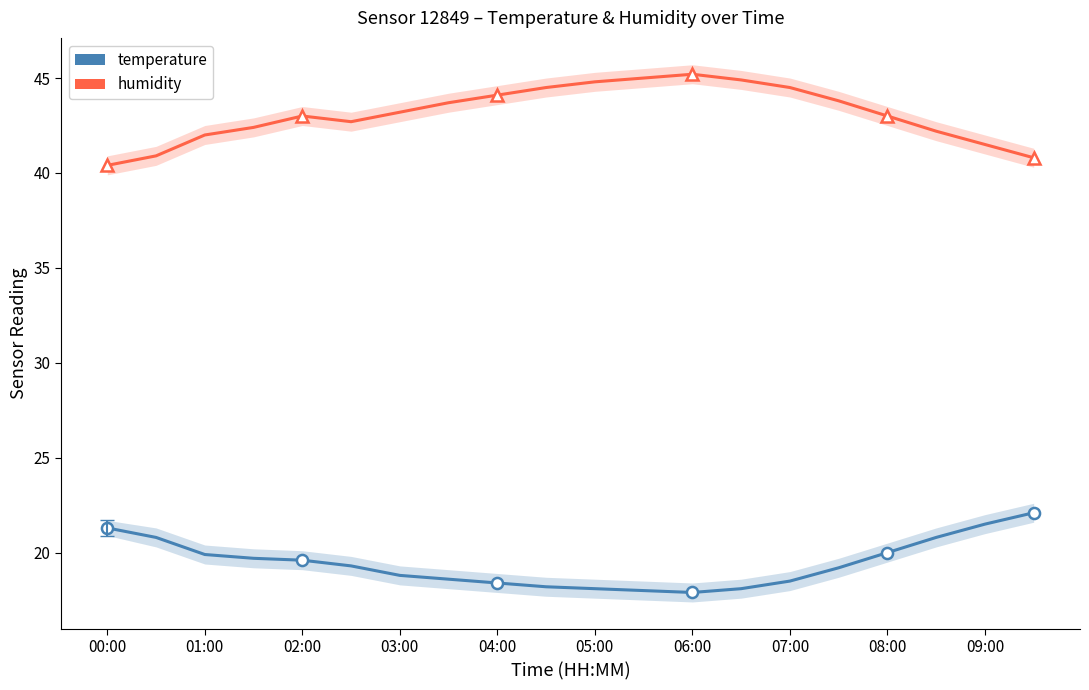

True or false: temperature has more than 1 interior local peaks.

False